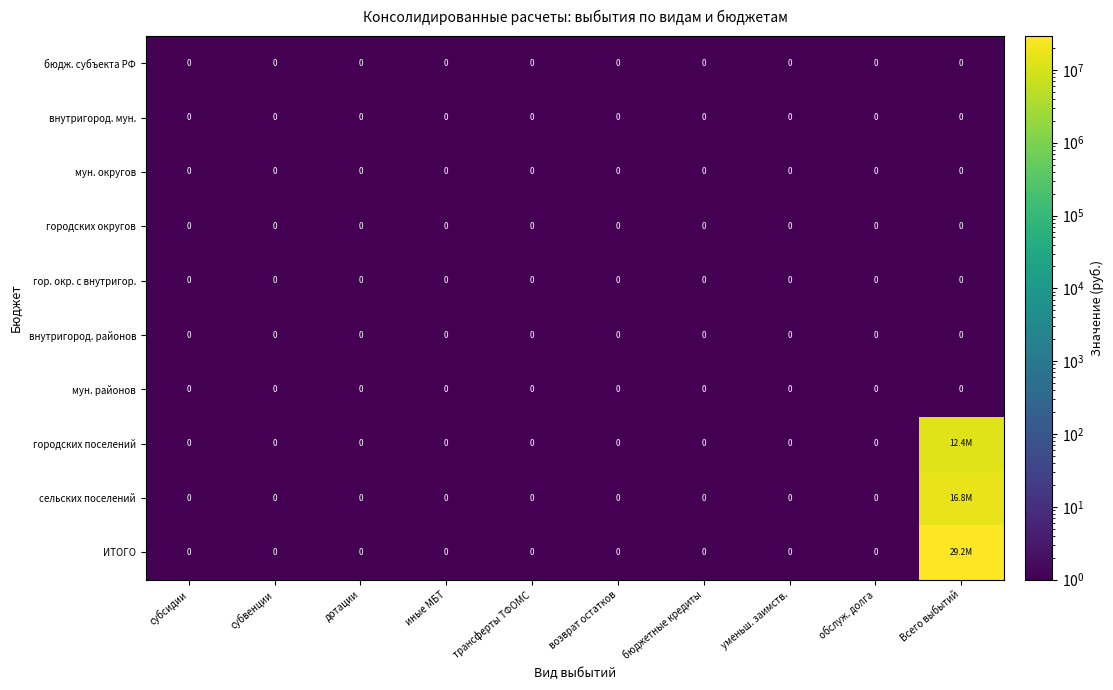

The value of гор. окр. с внутригор. at трансферты ТФОМС is 0. True or false?

True